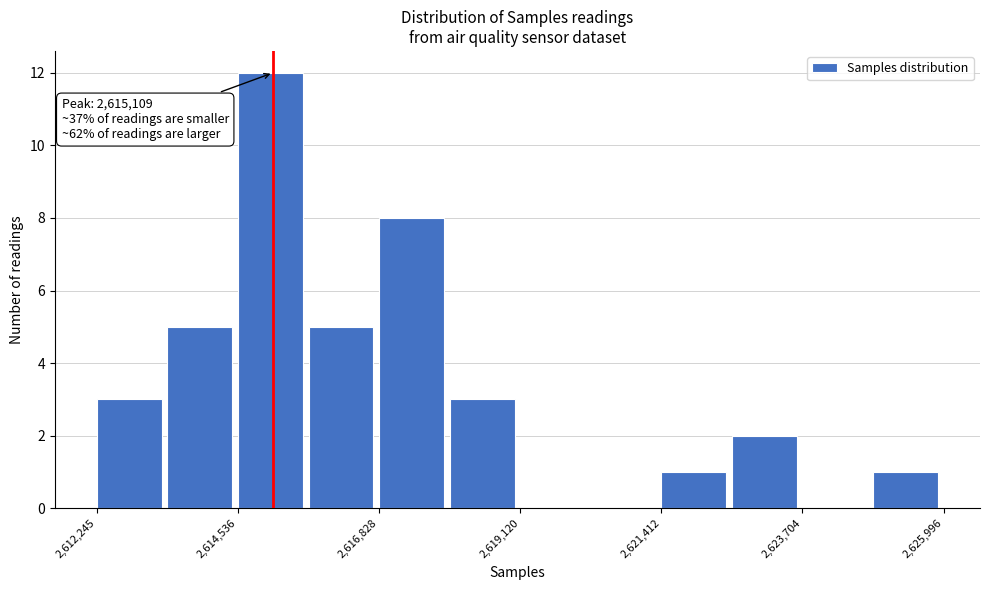

Around what value on the x-axis is the tallest bar? Give the approximate position of its centre, as read against the axis.

2615000